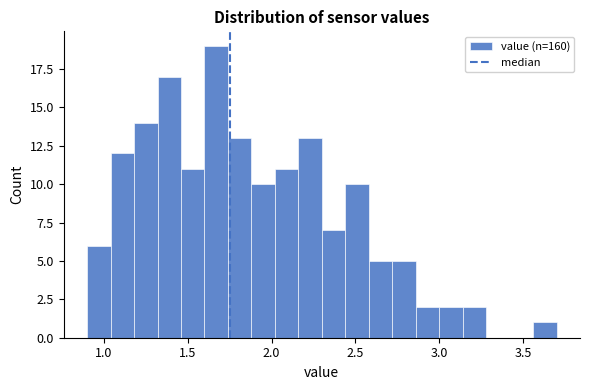

Around what value on the x-axis is the tallest bar? Give the approximate position of its centre, as read against the axis.

1.65